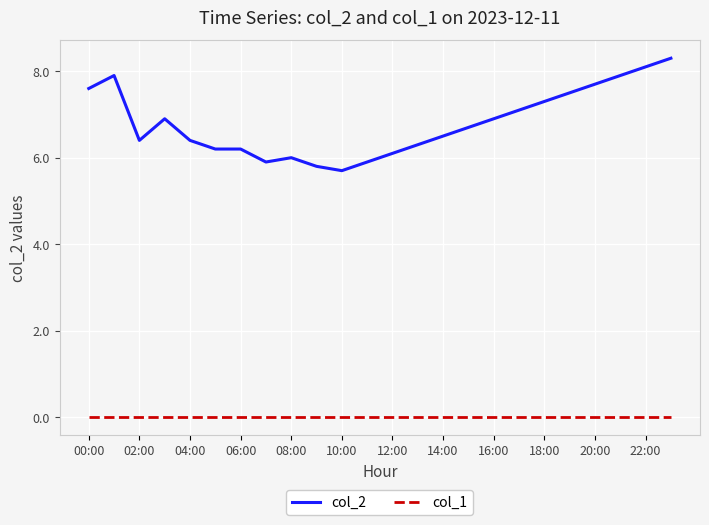

True or false: col_2 has more than 1 points higher than both neighbors.

True